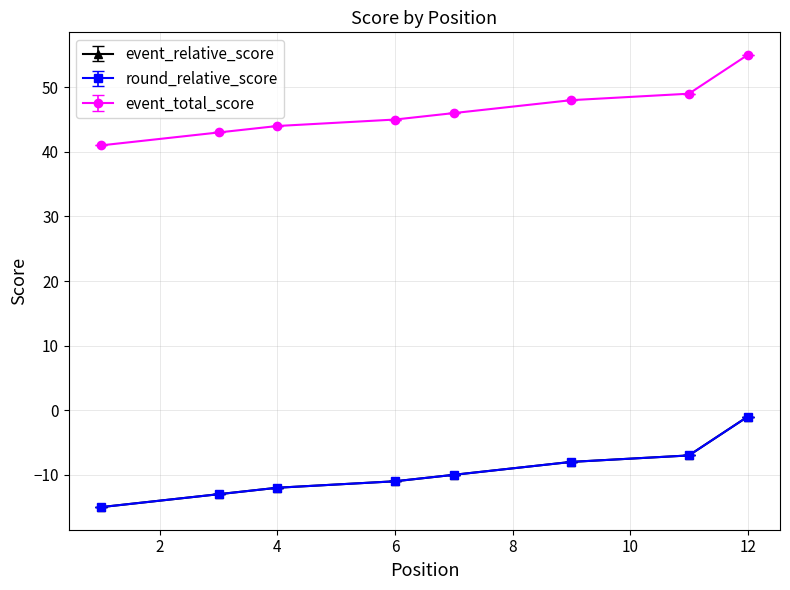

Is this an area chart (filled region under the line)?

No